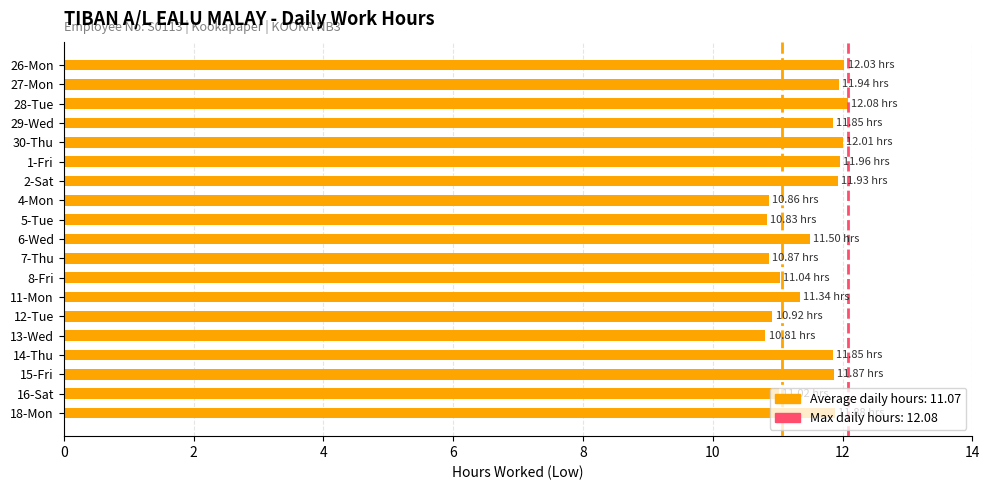

What is the change in value from 2-Sat to 6-Wed?

-0.4